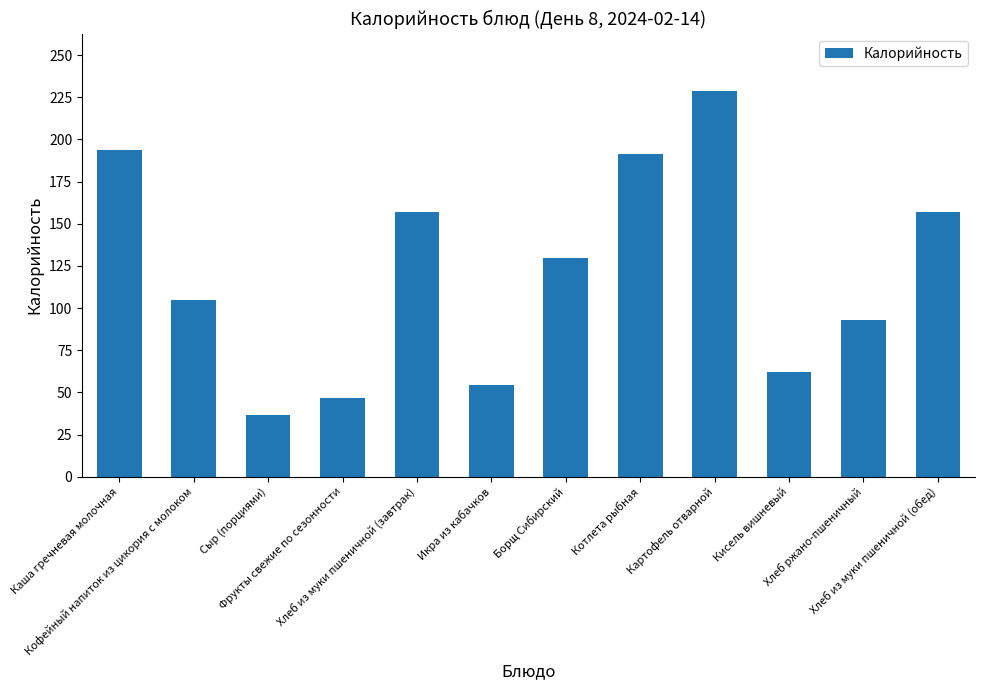

What is the sum of all values?

1455.5